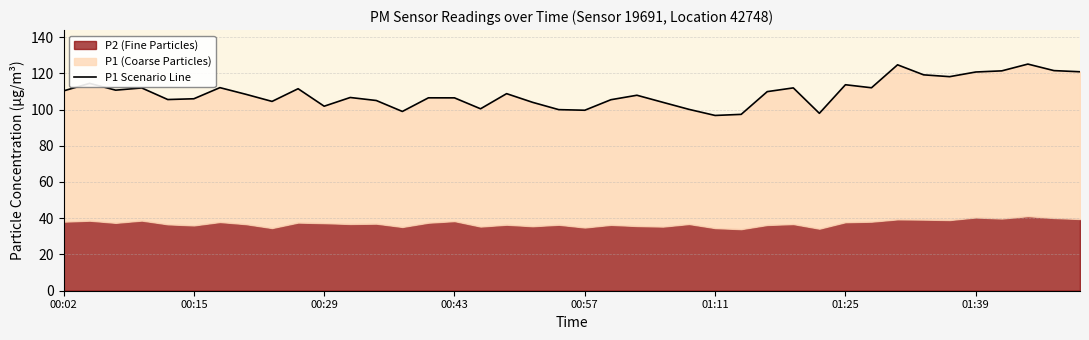

Does the chart display data point markers on the line(s)?

No